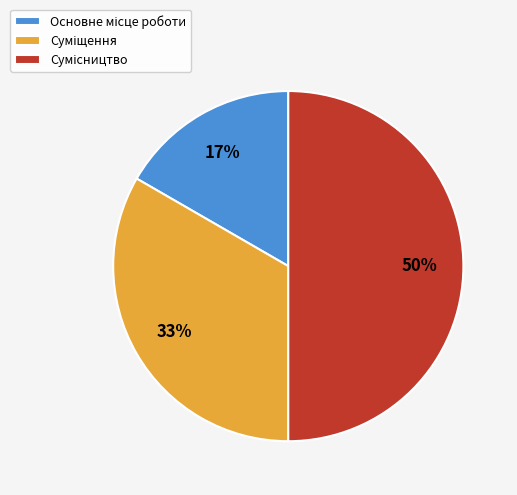

To the nearest percent, what is the average slice percentage?

33%